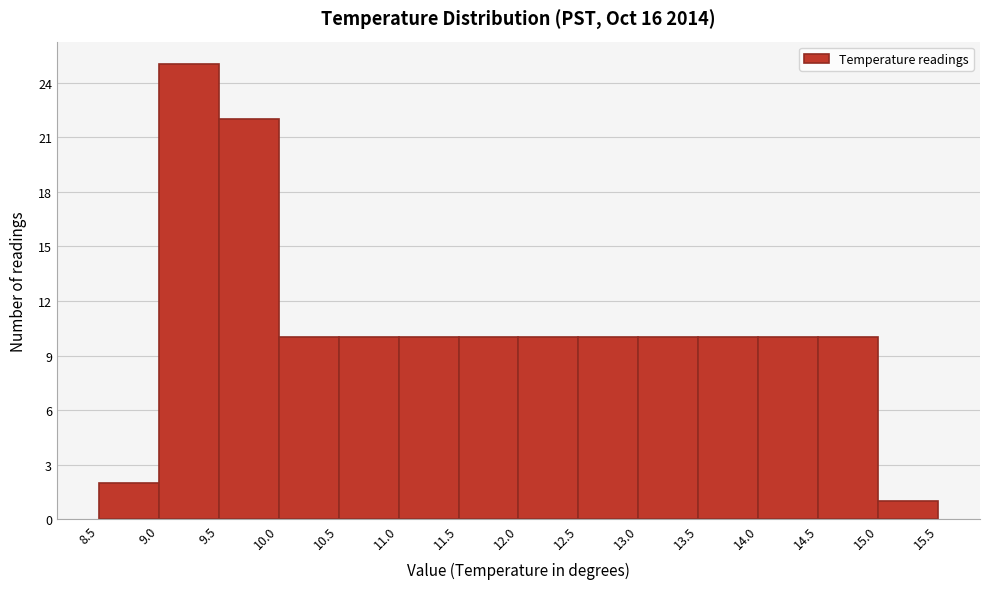

Reading left to right, transcribe this chart: for each bar, give the range it covers on the x-axis and its height. The values are not printed on the chart, so give them approximately, as read against the axis.

8.5 to 9.0: 2
9.0 to 9.5: 25
9.5 to 10.0: 22
10.0 to 10.5: 10
10.5 to 11.0: 10
11.0 to 11.5: 10
11.5 to 12.0: 10
12.0 to 12.5: 10
12.5 to 13.0: 10
13.0 to 13.5: 10
13.5 to 14.0: 10
14.0 to 14.5: 10
14.5 to 15.0: 10
15.0 to 15.5: 1